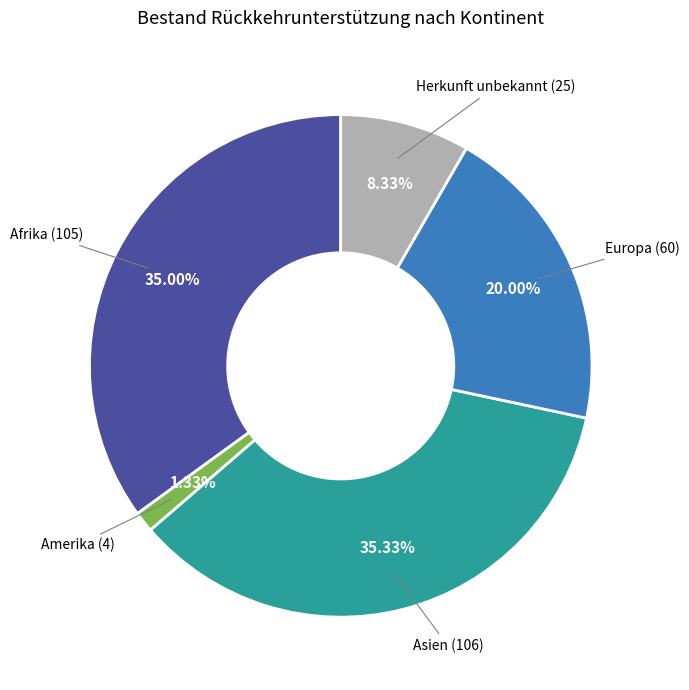

The Afrika slice represents 23% of the pie. True or false?

False